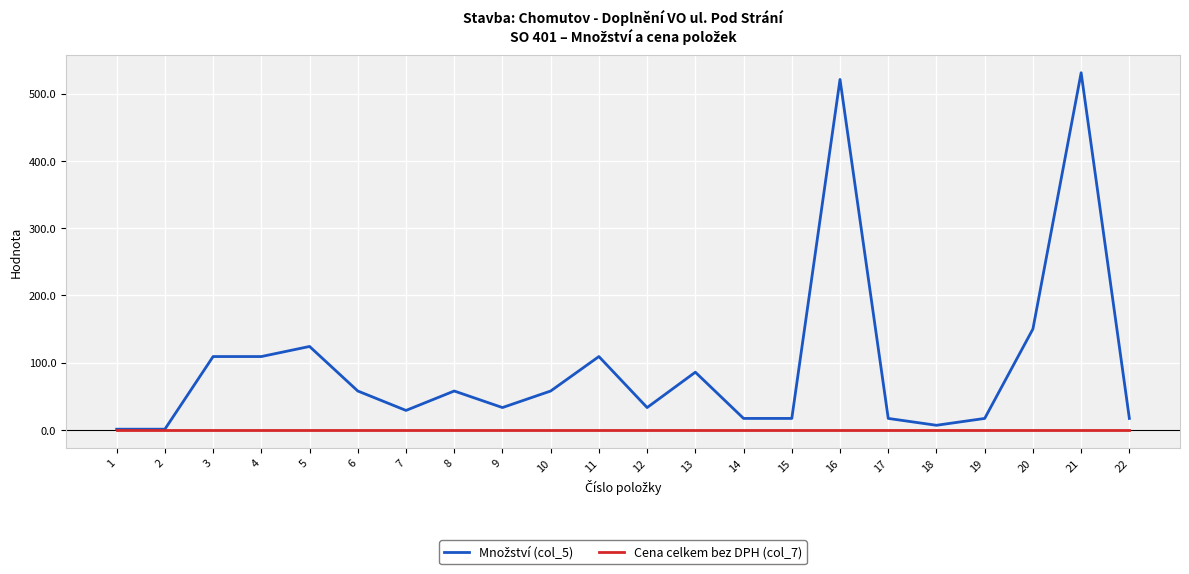

What is the greatest value displayed?

531.0